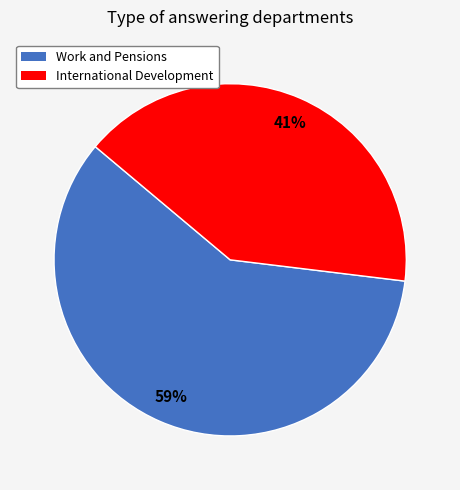

Count the number of slices in the pie.

2